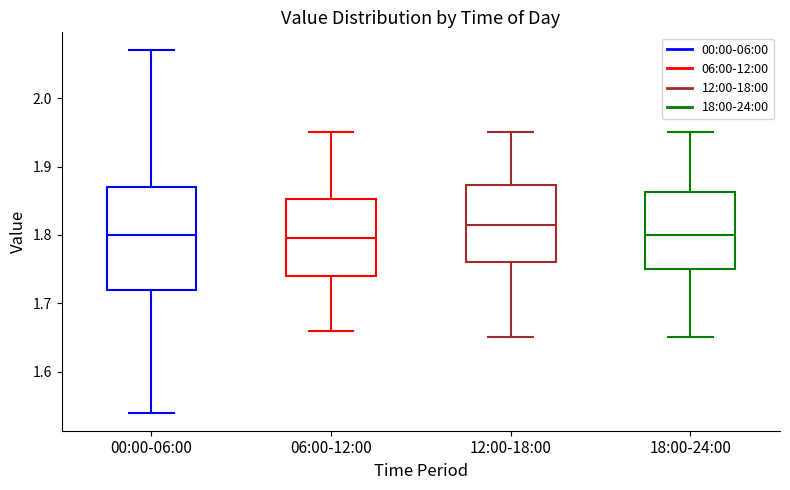

Reading left to right, transcribe this box plot: for each box, give where its median line is, the range the box spans, and where its two whiskers end, as read against the y-axis. The values are not printed on the chart, so give them approximately, as read against the axis.

00:00-06:00: median 1.80, box 1.72 to 1.87, whiskers 1.54 to 2.07
06:00-12:00: median 1.80, box 1.74 to 1.85, whiskers 1.66 to 1.95
12:00-18:00: median 1.82, box 1.76 to 1.87, whiskers 1.65 to 1.95
18:00-24:00: median 1.80, box 1.75 to 1.86, whiskers 1.65 to 1.95